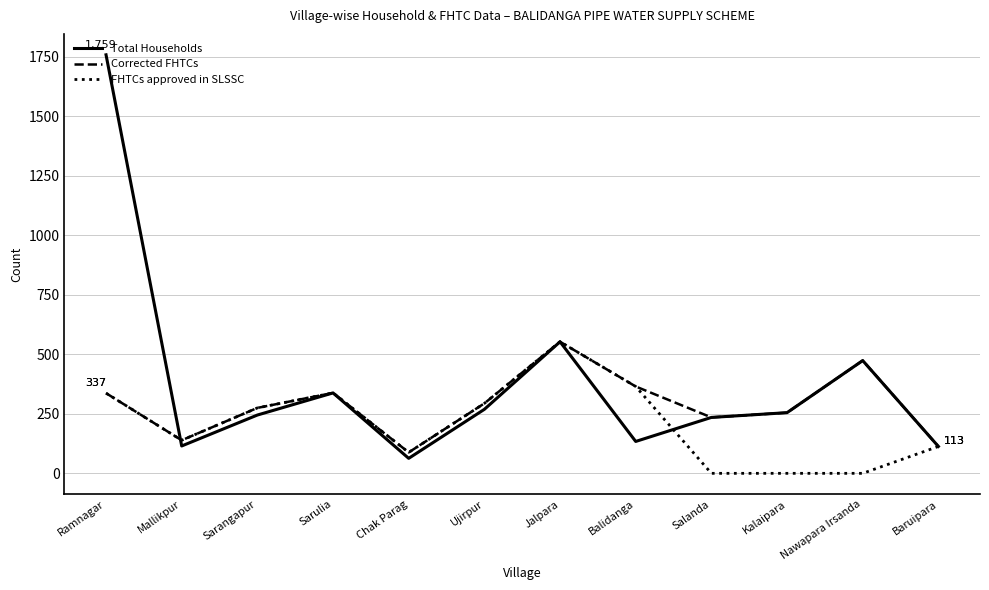

At which label is Total Households closest to 911?

Jalpara